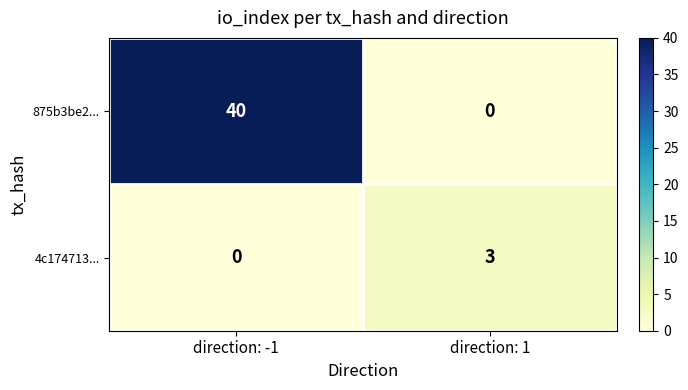

Which series has the largest range (max minus min)?

875b3be2...